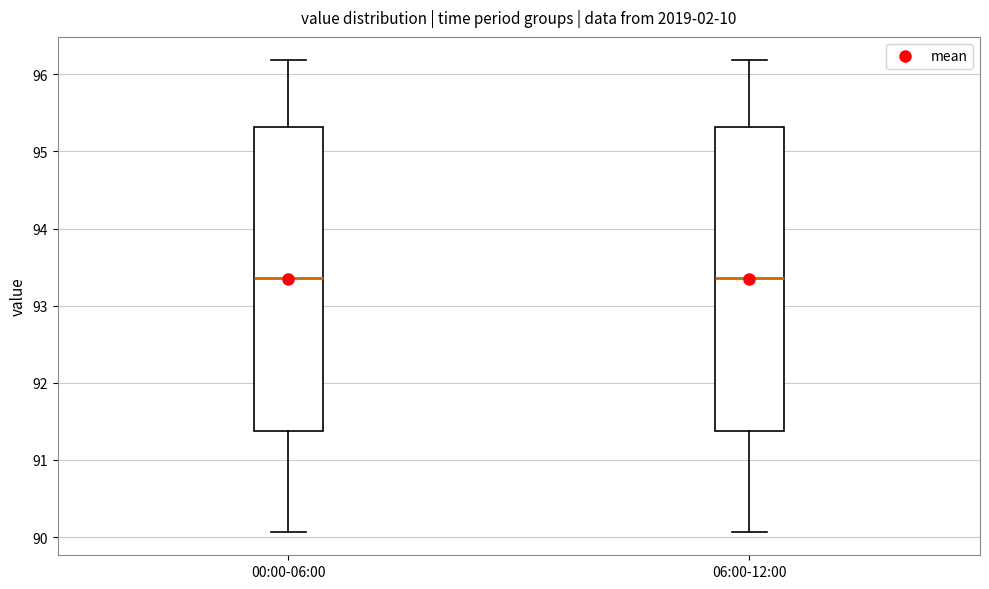

Where does the median line of the box for 06:00-12:00 sit on the y-axis? The values are not printed on the chart, so give them approximately, as read against the axis.

93.4